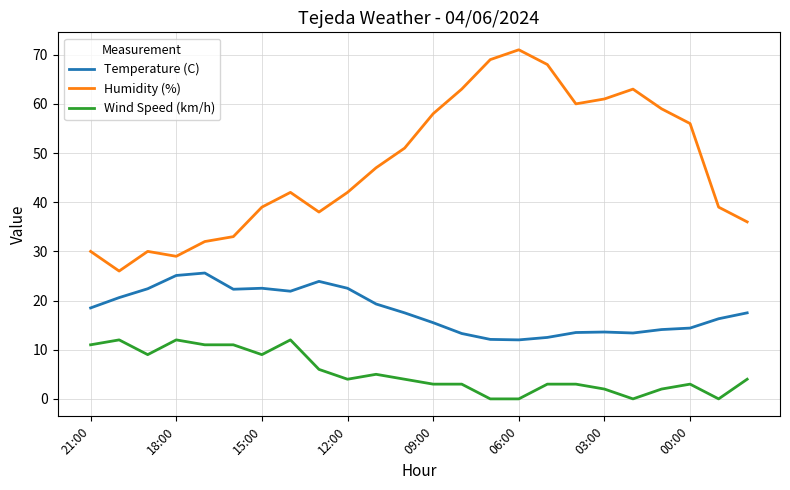

Which series has the largest range (max minus min)?

Humidity (%)